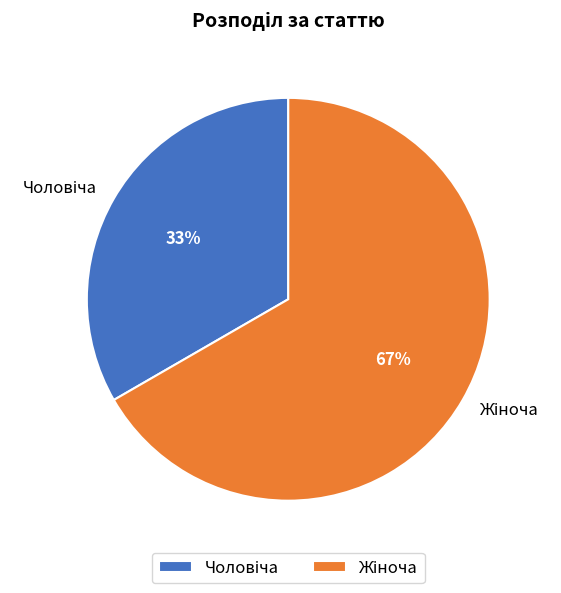

To the nearest percent, what is the average slice percentage?

50%